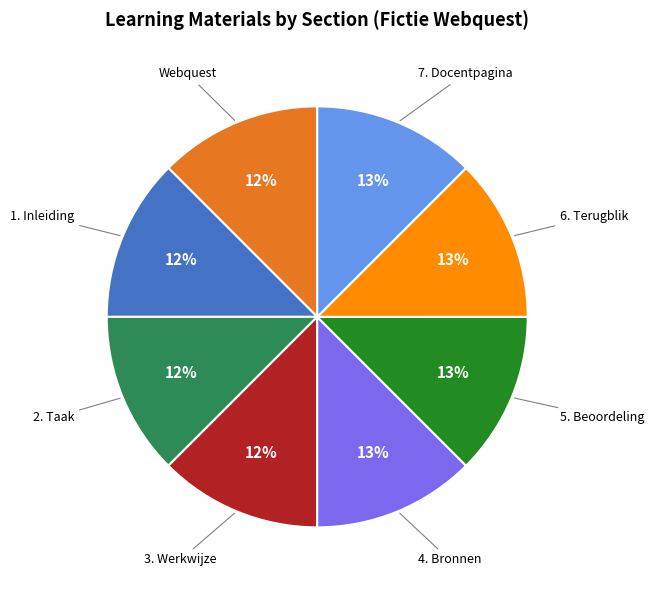

Is there a majority slice in this chart?

No